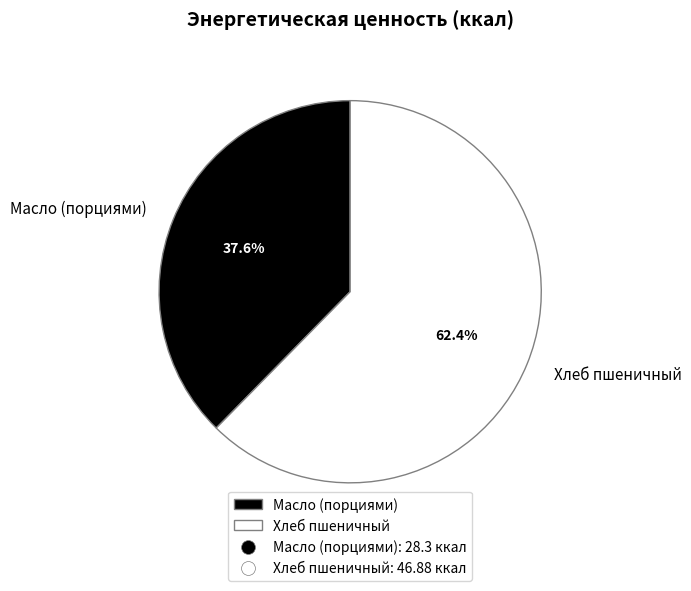

The Масло (порциями) slice represents 38% of the pie. True or false?

True